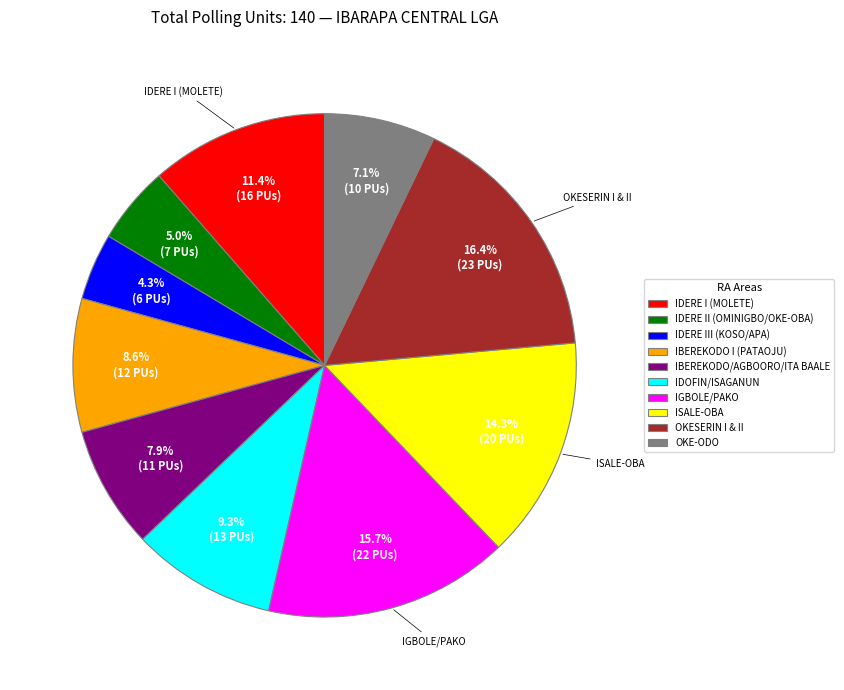

How much of the chart is everything except OKESERIN I & II?

83.6%